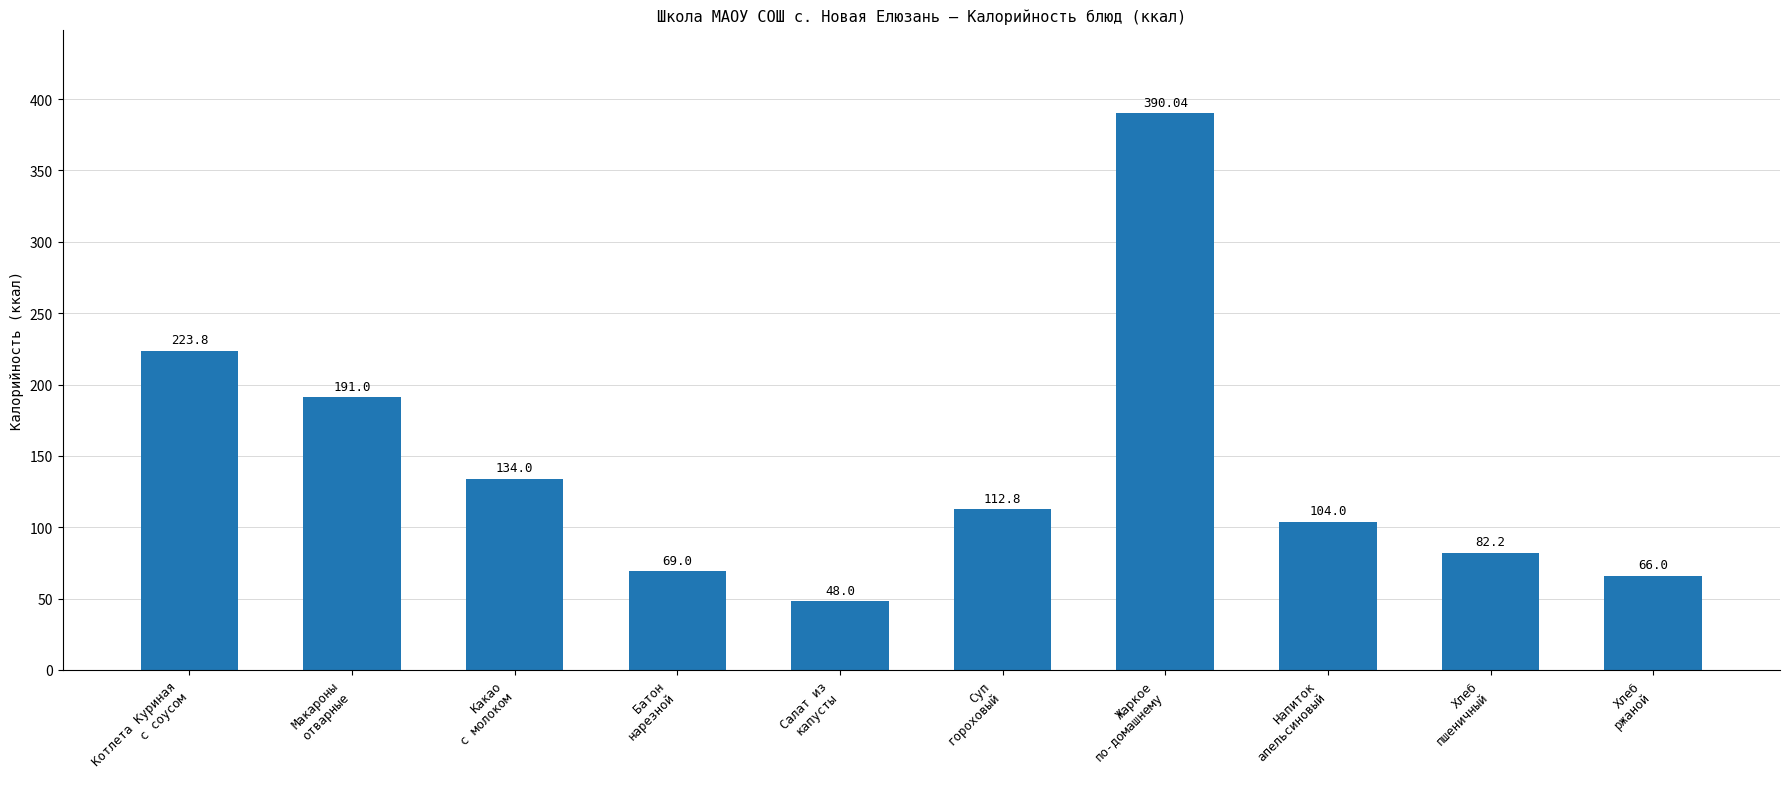

What is the difference between the maximum and minimum values?

342.0